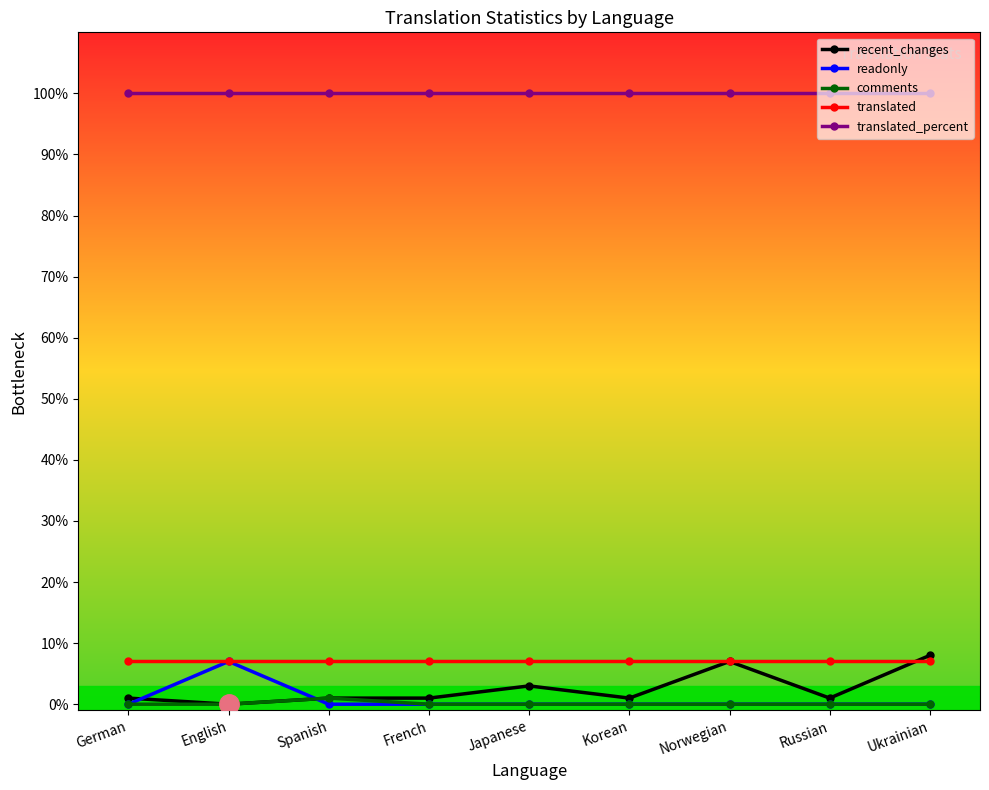

What is the average value of the readonly series?

1